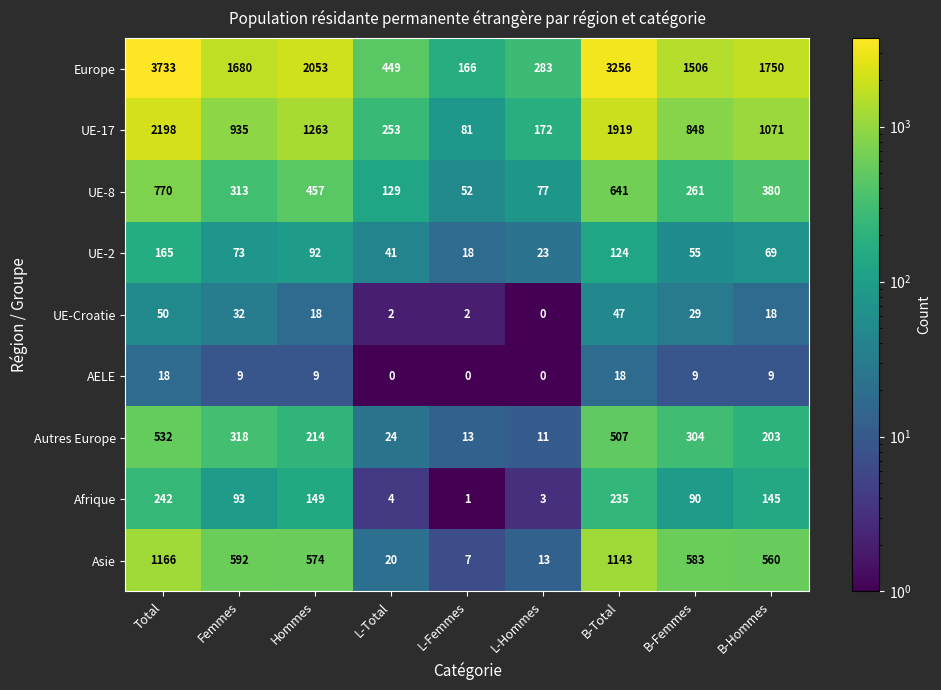

Where does the Autres Europe series first go above 214?

Total